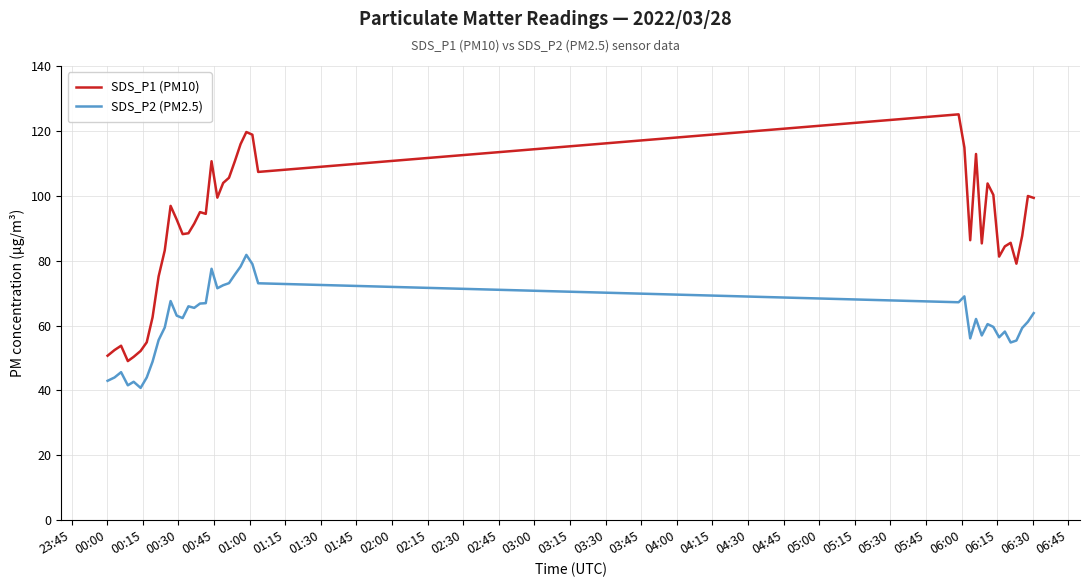

What is the sum of all SDS_P2 (PM2.5) values?

2445.7